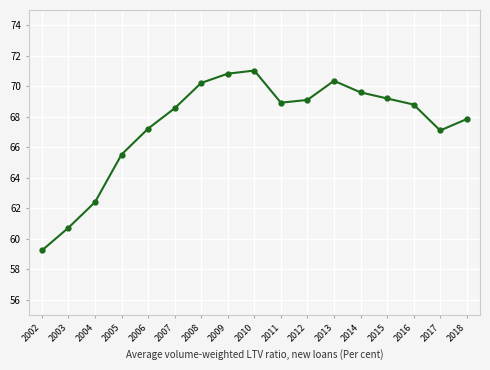

What is the average value?

67.5